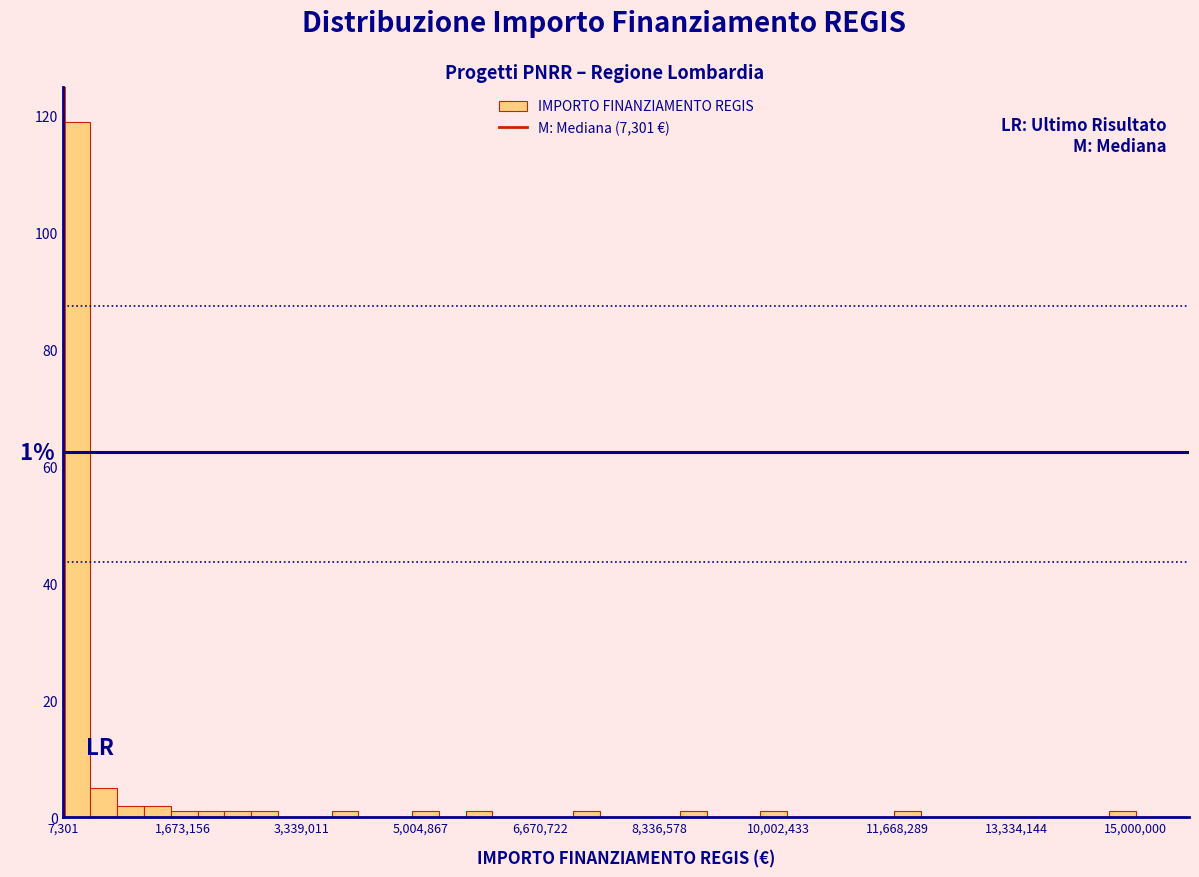

Read against the x-axis, roughly where is the centre of the tallest bar?

200000